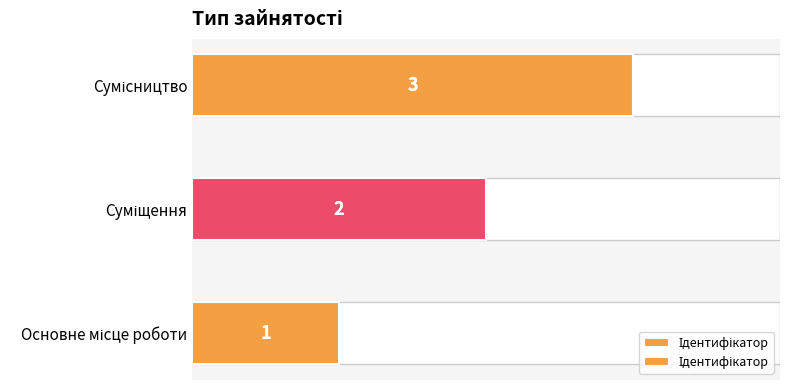

Approximately how many times larger is the value at Сумісництво compared to Основне місце роботи?

3.0